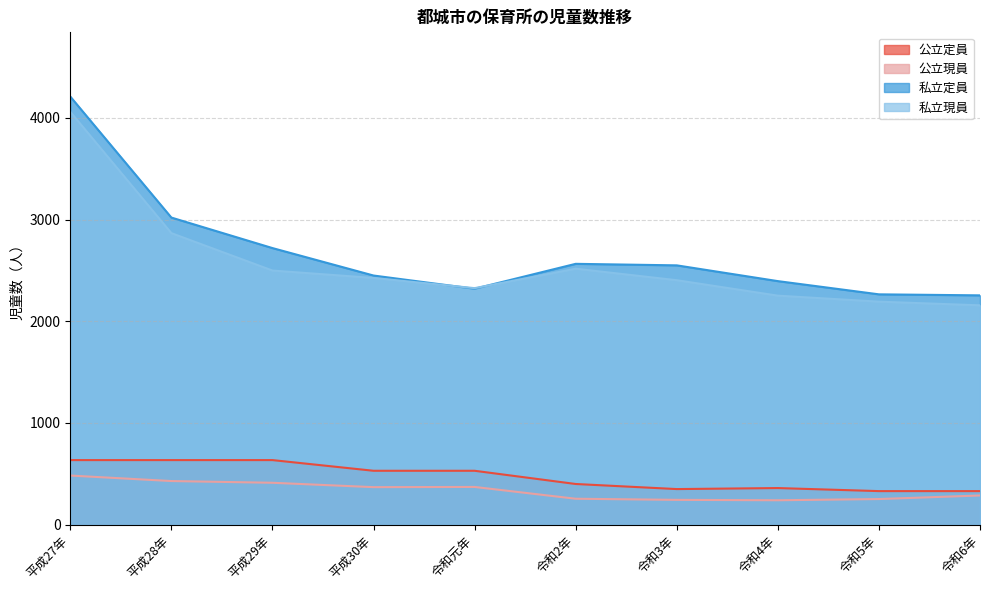

Reading left to right, extract all data points from this chart.

公立定員: 平成27年=635	平成28年=635	平成29年=635	平成30年=530	令和元年=530	令和2年=400	令和3年=350	令和4年=360	令和5年=330	令和6年=330
公立現員: 平成27年=483	平成28年=429	平成29年=412	平成30年=369	令和元年=371	令和2年=255	令和3年=244	令和4年=240	令和5年=252	令和6年=287
私立定員: 平成27年=4210	平成28年=3020	平成29年=2720	平成30年=2450	令和元年=2320	令和2年=2565	令和3年=2550	令和4年=2395	令和5年=2265	令和6年=2255
私立現員: 平成27年=4060	平成28年=2867	平成29年=2499	平成30年=2426	令和元年=2326	令和2年=2517	令和3年=2404	令和4年=2252	令和5年=2193	令和6年=2157